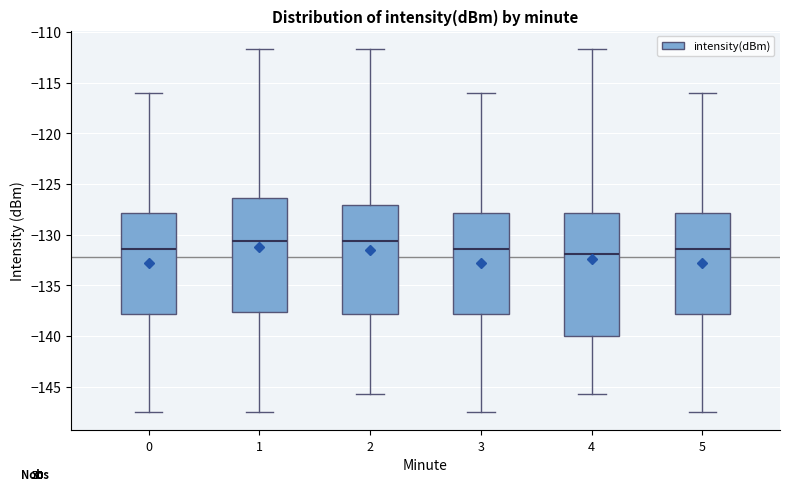

Reading left to right, read every box against the y-axis: the position of its median line, the range the box covers, and the ends of its whiskers. The values are not printed on the chart, so give them approximately, as read against the axis.

0: median -131.5, box -138.0 to -128.0, whiskers -147.5 to -116.0
1: median -130.5, box -137.5 to -126.5, whiskers -147.5 to -111.5
2: median -130.5, box -138.0 to -127.0, whiskers -145.5 to -111.5
3: median -131.5, box -138.0 to -128.0, whiskers -147.5 to -116.0
4: median -132.0, box -140.0 to -128.0, whiskers -145.5 to -111.5
5: median -131.5, box -138.0 to -128.0, whiskers -147.5 to -116.0